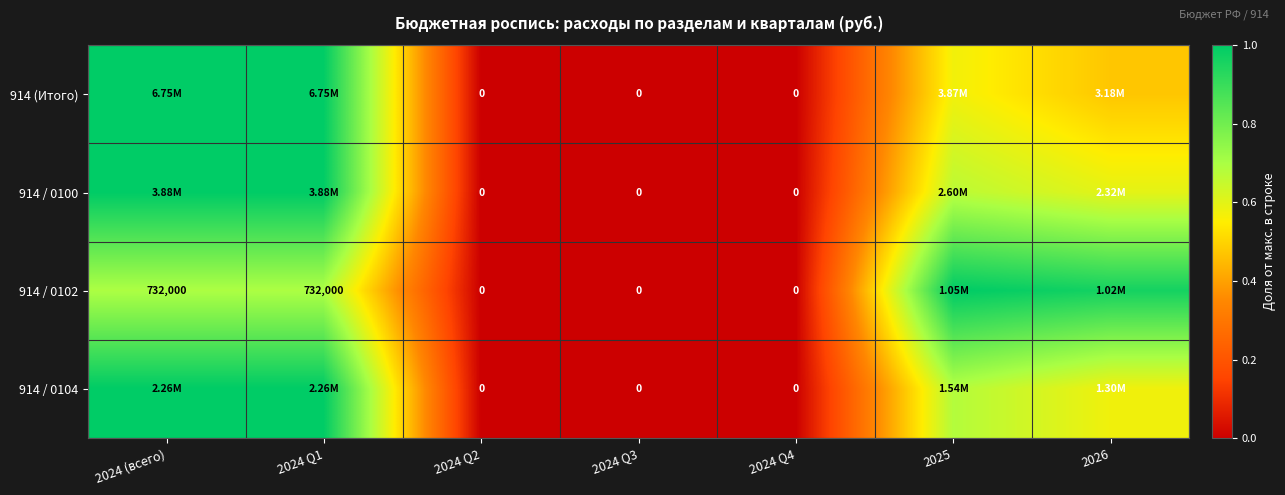

Is the value of 914 / 0102 at 2024 (всего) greater than the value of 914 / 0104 at 2024 Q2?

Yes